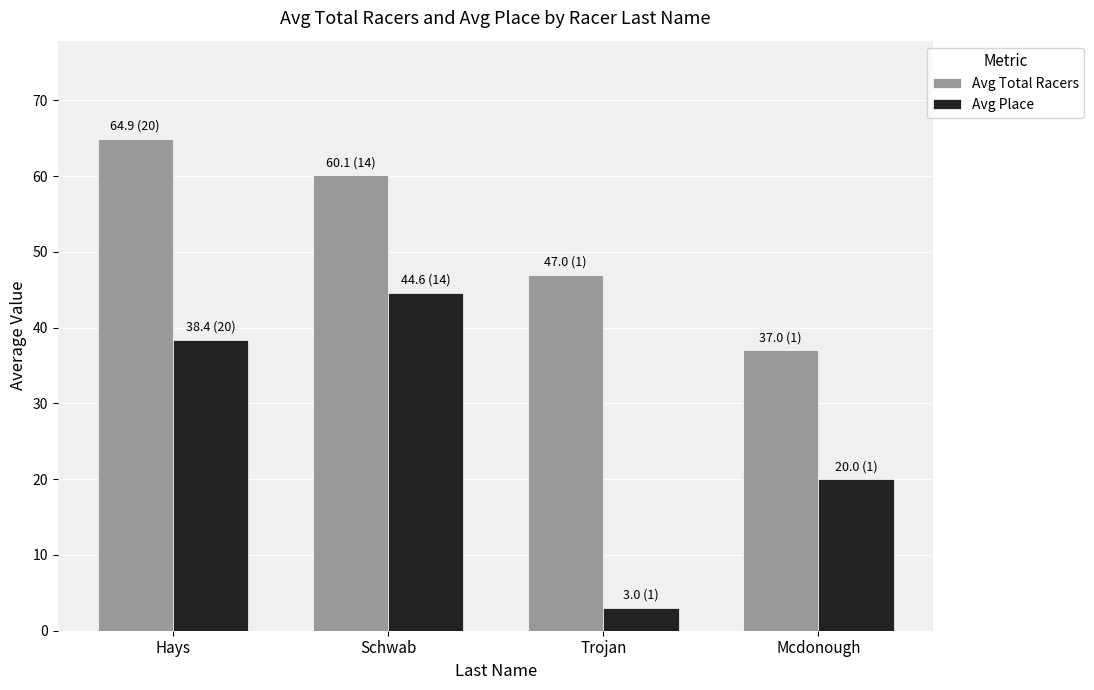

Between Hays and Mcdonough, which series saw the biggest shift?

Avg Total Racers